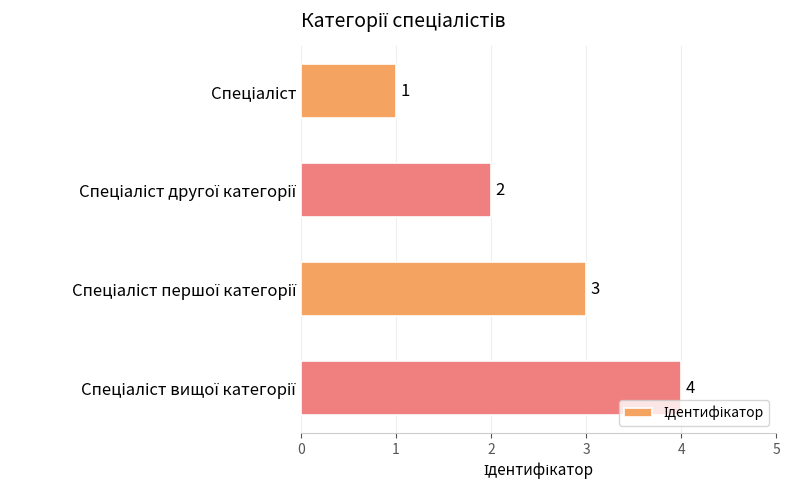

How many values are between 2 and 4?

3